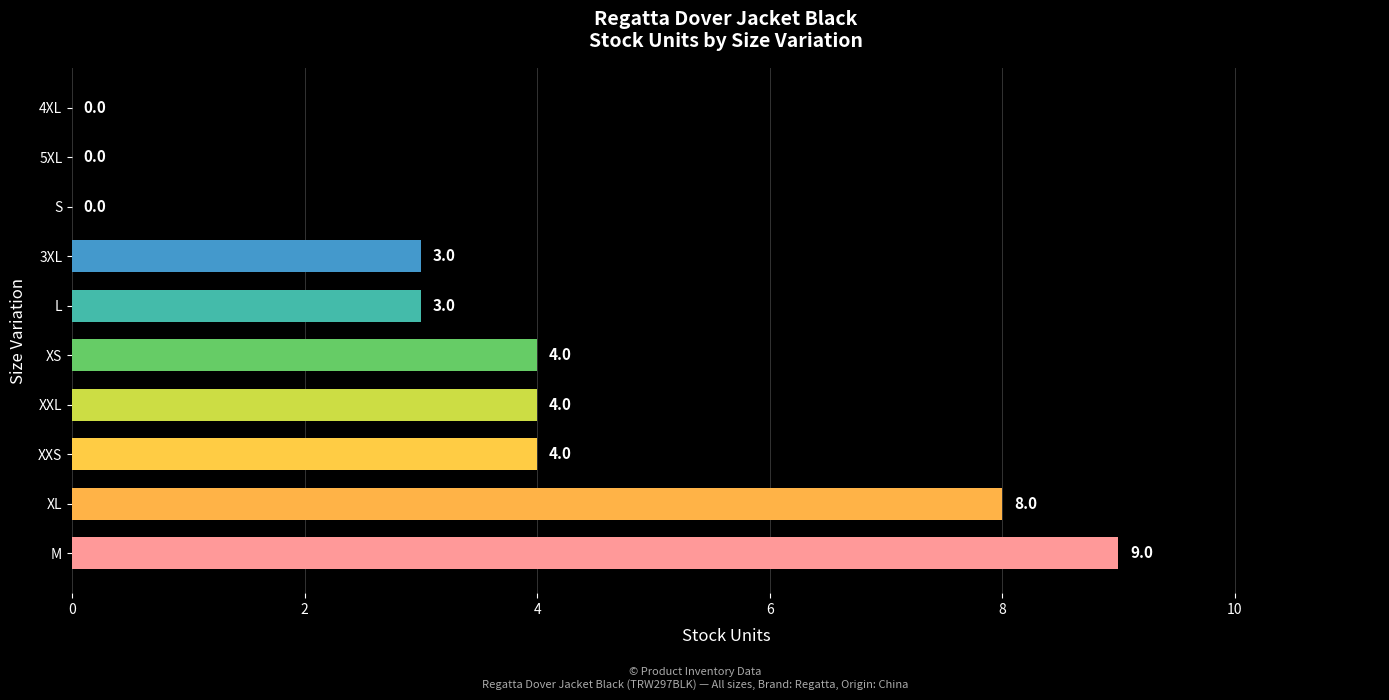

What is the sum of all values?

35